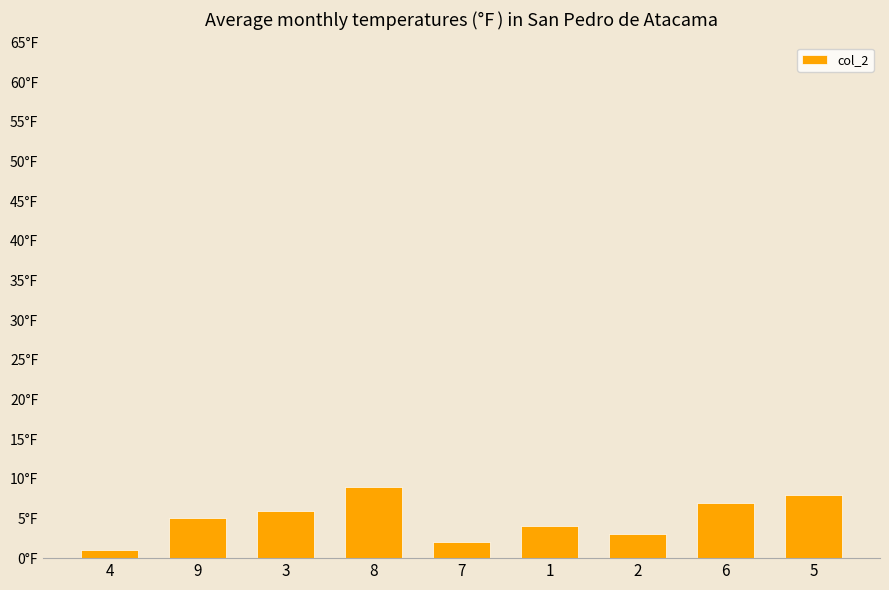

Which label corresponds to the largest value in the chart?

8